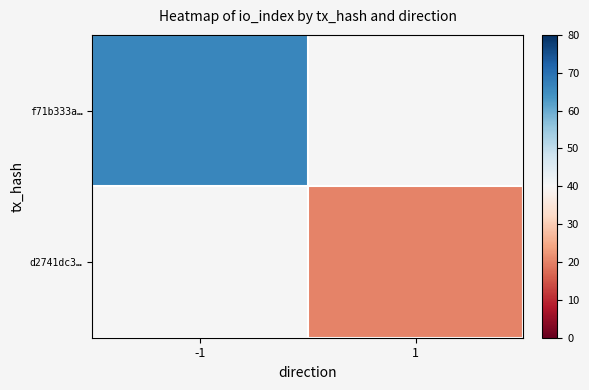

The d2741dc3… series shows 20.0 at 1. True or false?

True